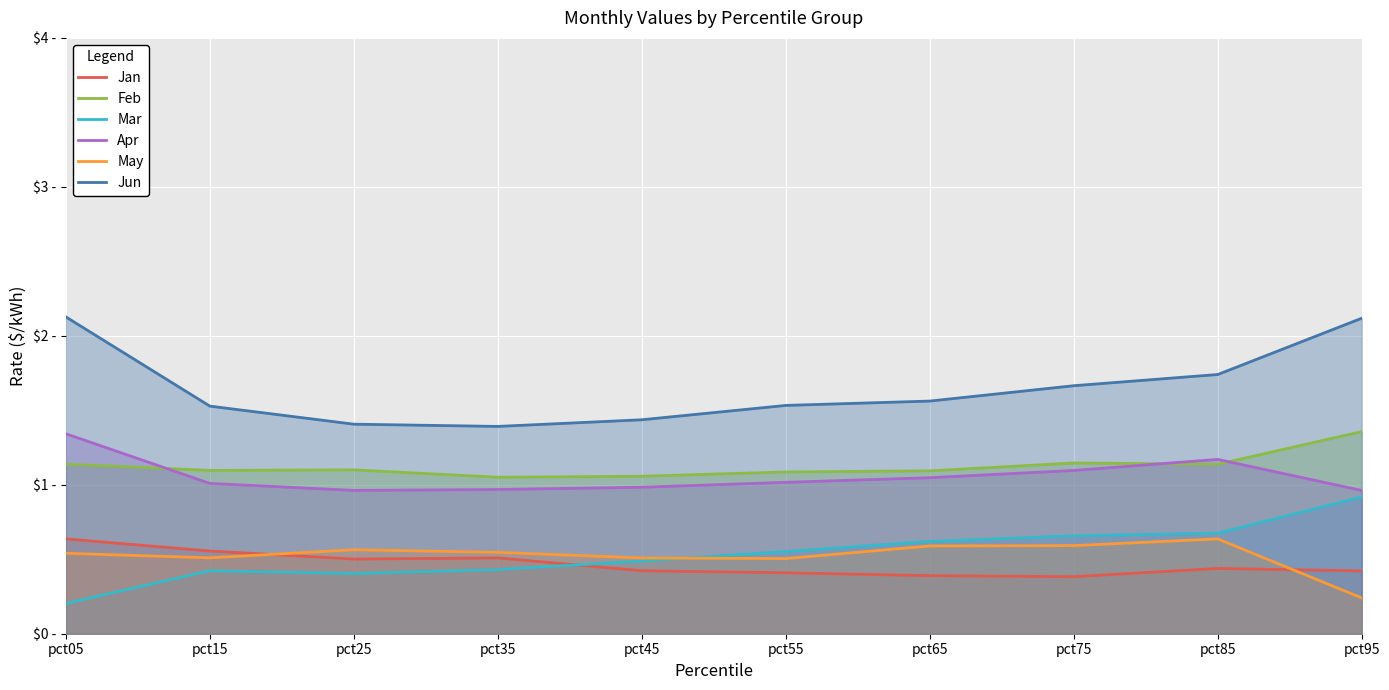

At which label does Apr reach its minimum?

pct95